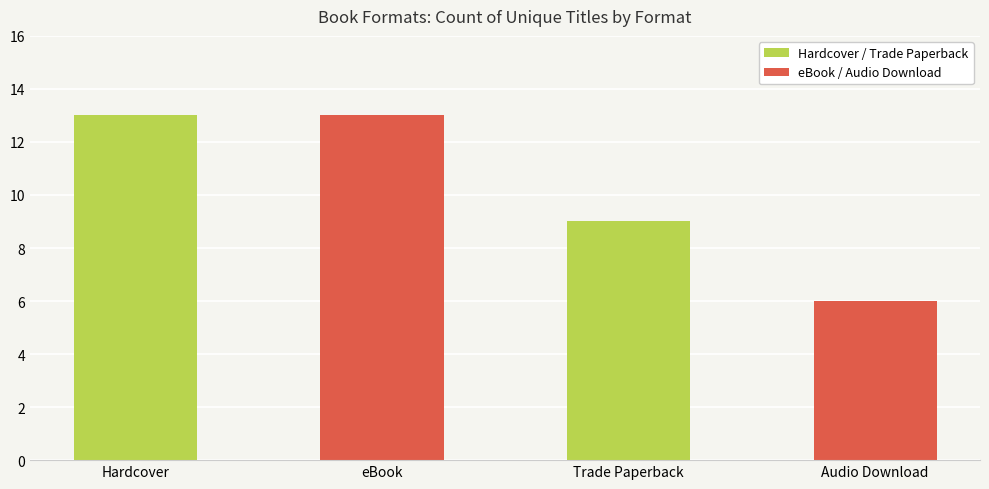

What is the label of the 4th bar from the right?

Hardcover